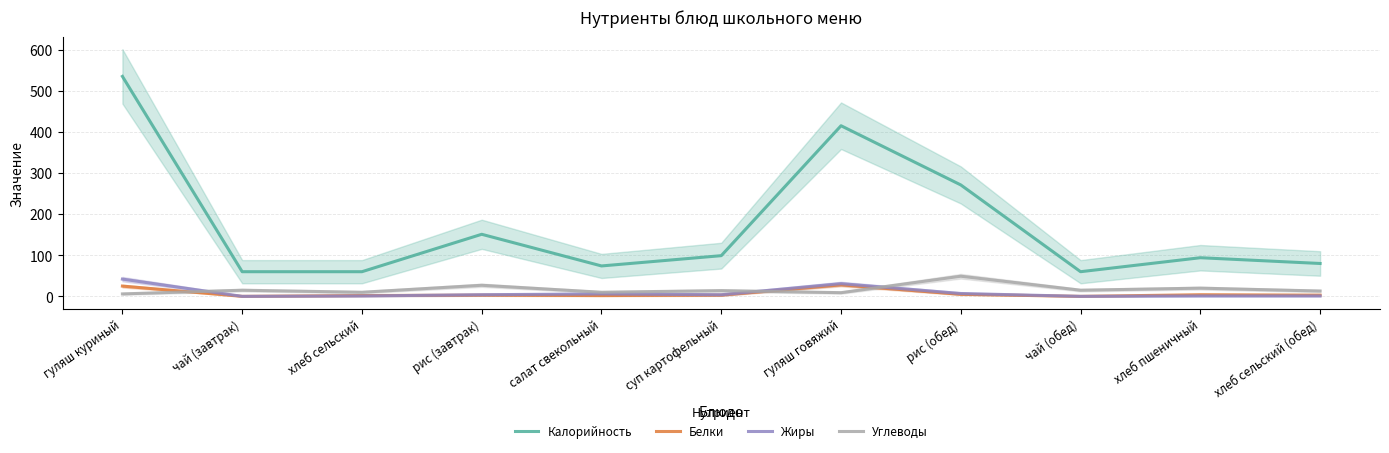

How many distinct data groups are displayed?

4